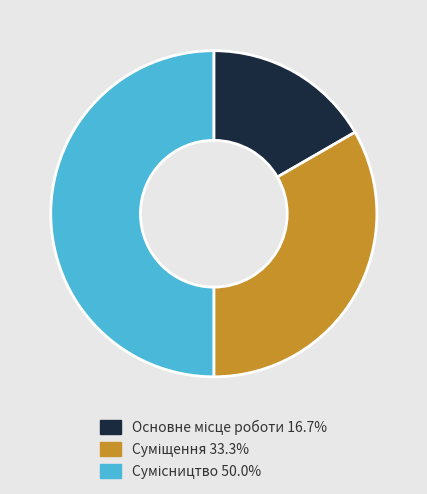

How many slices are in this pie chart?

3